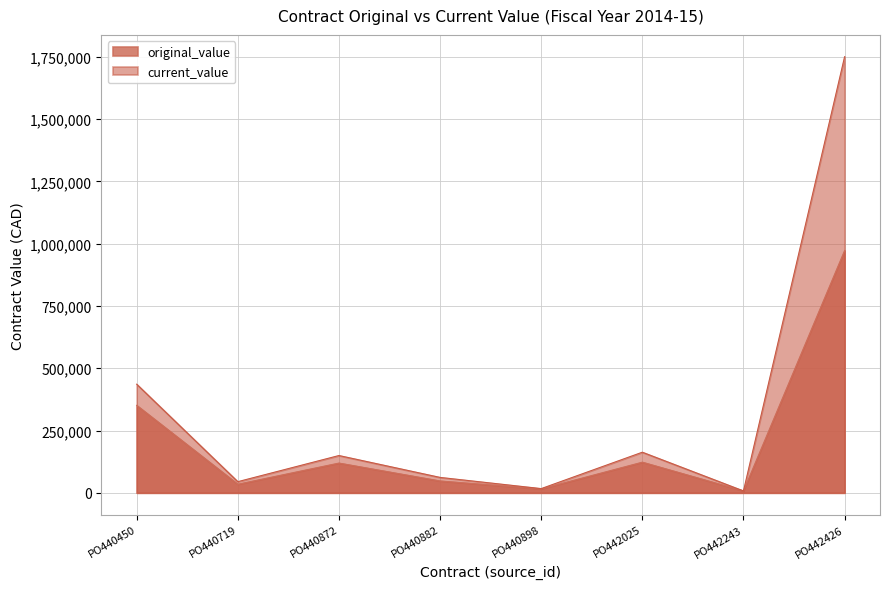

The current_value series shows 4937.2 at PO440898. True or false?

False